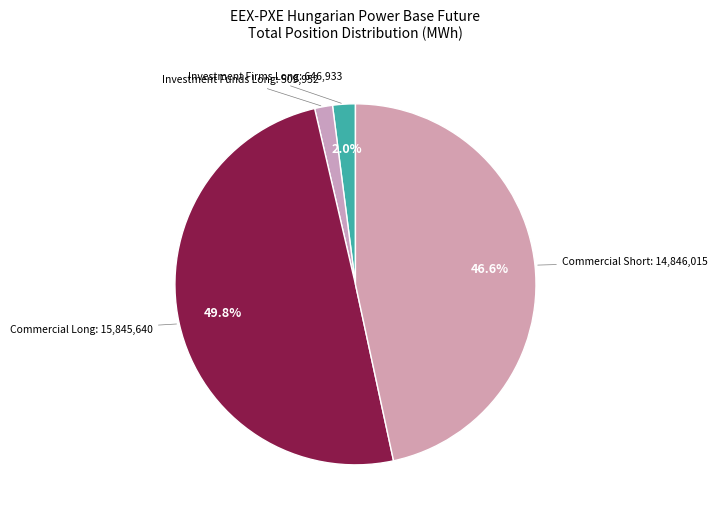

Between Investment Funds Long and Commercial Long, which is larger?

Commercial Long